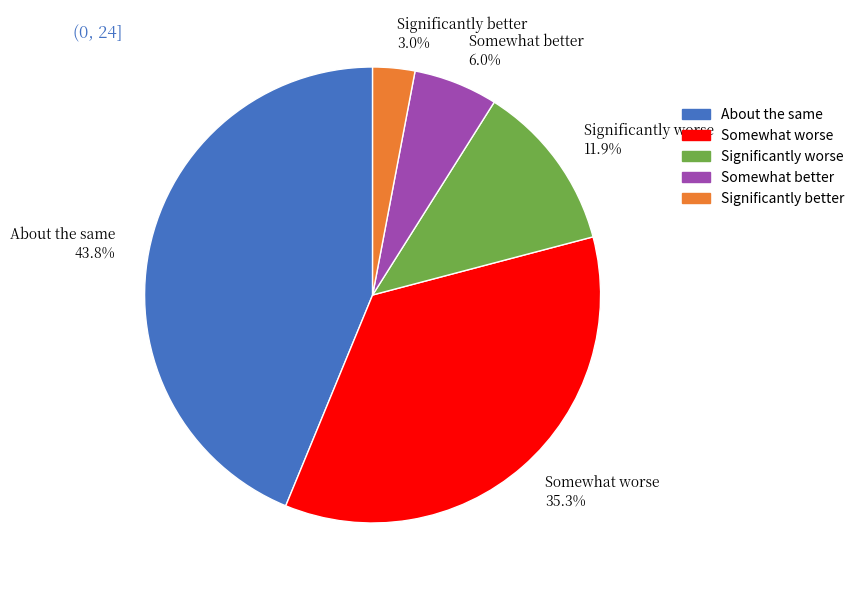

How much of the chart is everything except Significantly worse?

88.1%